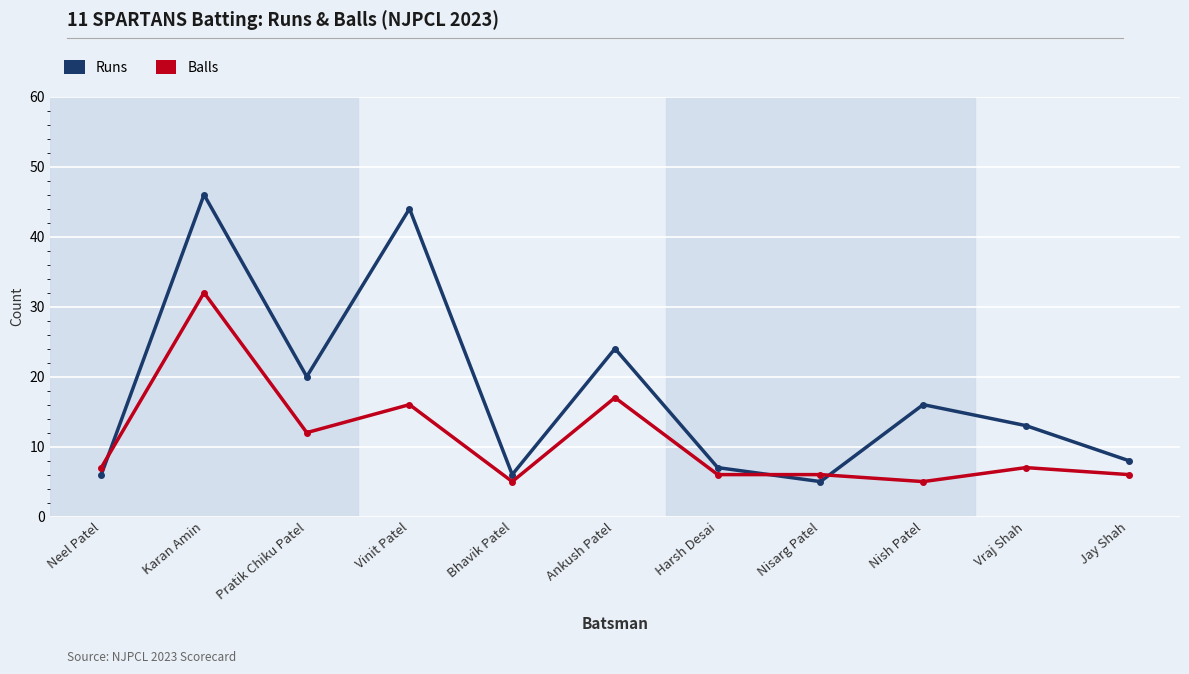

After their last crossing, which series has the higher values: Balls or Runs?

Runs